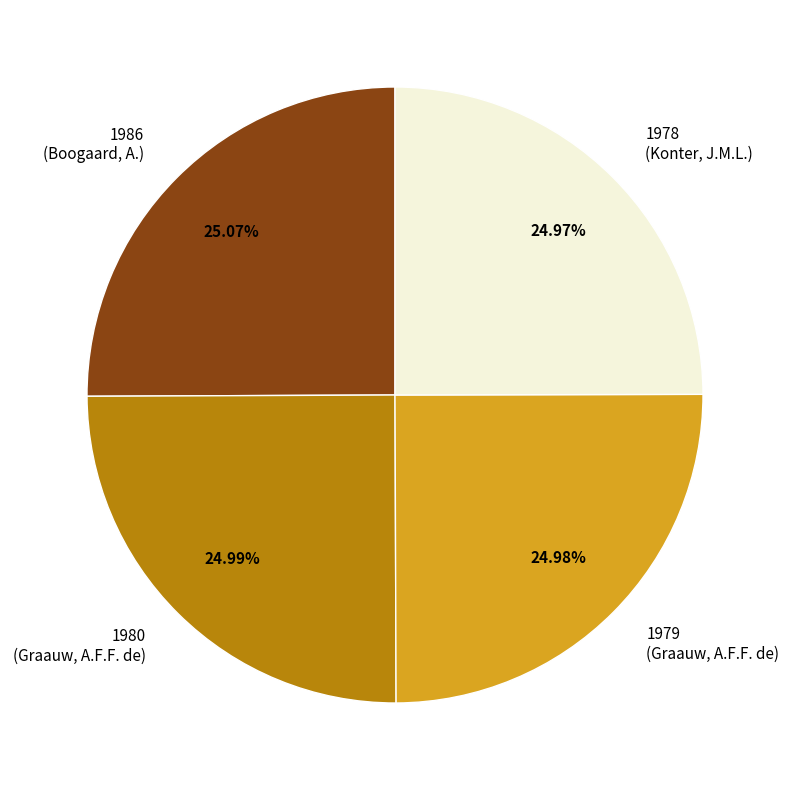

Combined, what portion of the pie is 1979 and 1978?

49.9%